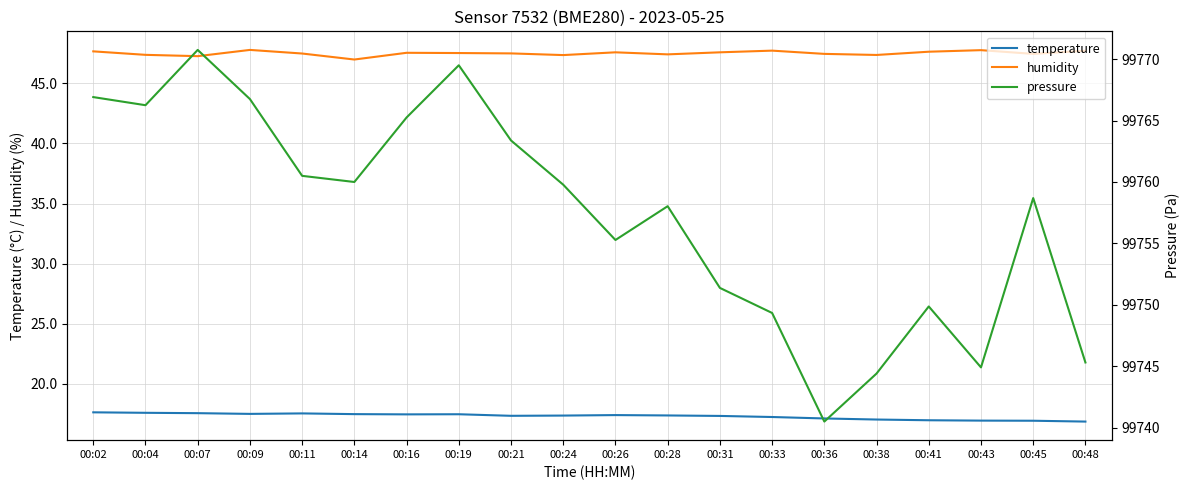

What is the sum of the humidity values at 00:19 and 00:36?

95.0